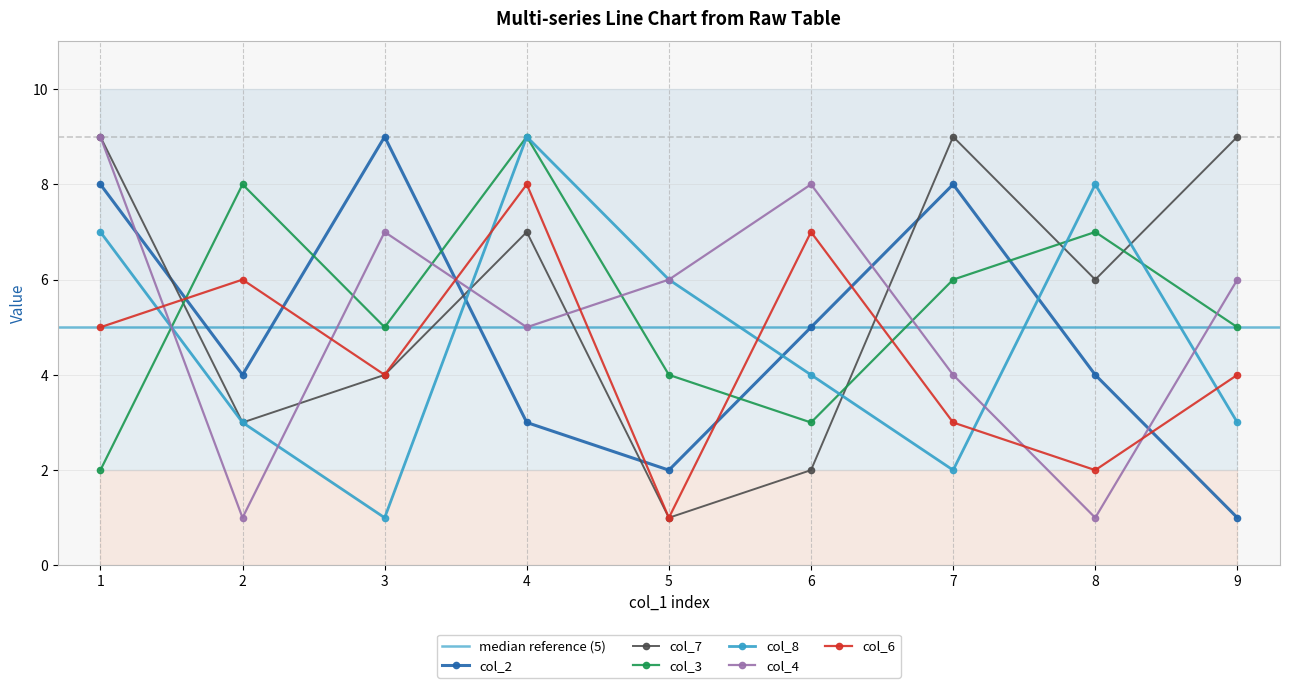

What is the value of the col_2 point at the 7th from the left?

8